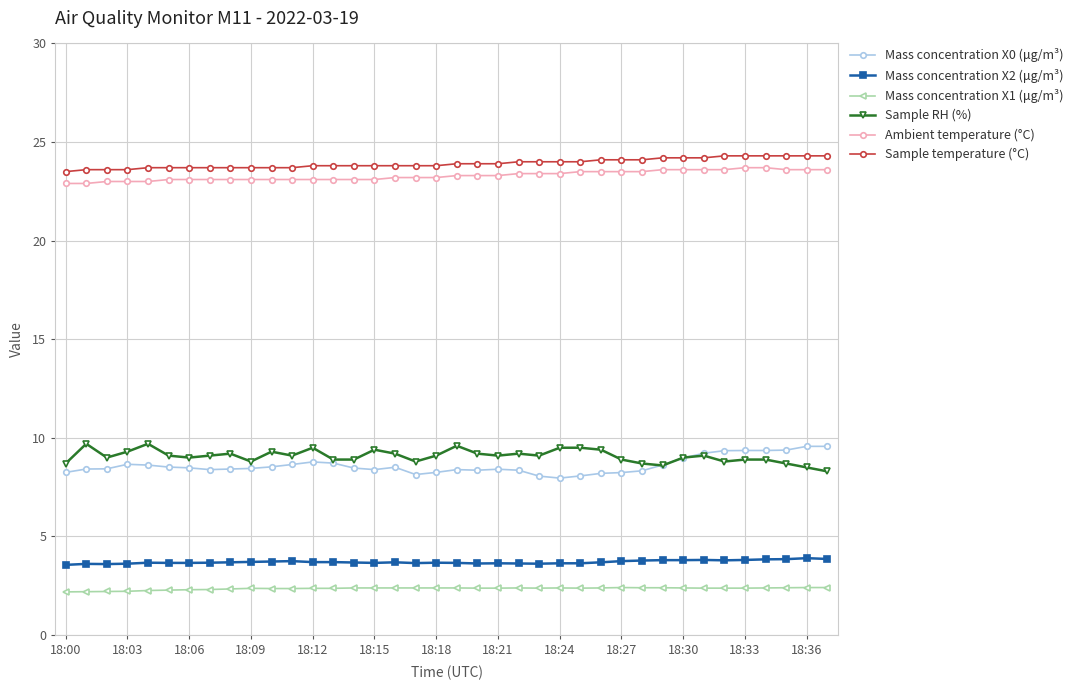

True or false: Ambient temperature (°C) and Mass concentration X1 (μg/m³) cross at least once.

False